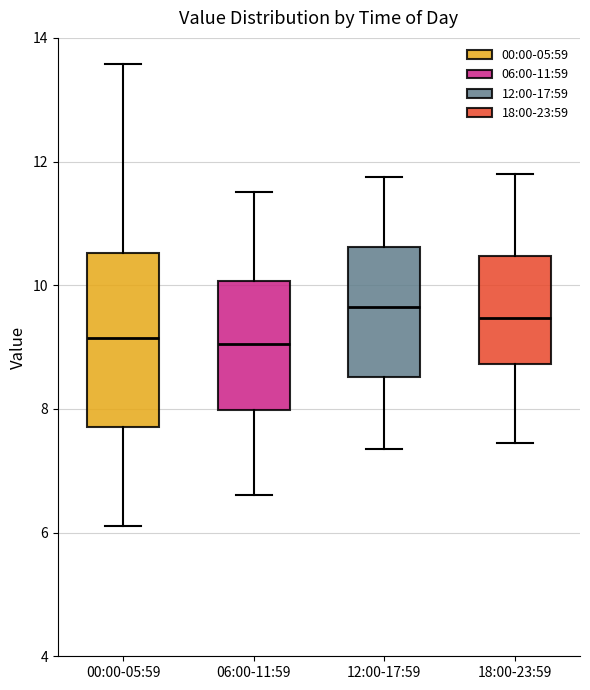

Reading left to right, read every box against the y-axis: the position of its median line, the range the box covers, and the ends of its whiskers. The values are not printed on the chart, so give them approximately, as read against the axis.

00:00-05:59: median 9.2, box 7.8 to 10.6, whiskers 6.2 to 13.6
06:00-11:59: median 9.0, box 8.0 to 10.0, whiskers 6.6 to 11.6
12:00-17:59: median 9.6, box 8.6 to 10.6, whiskers 7.4 to 11.8
18:00-23:59: median 9.4, box 8.8 to 10.4, whiskers 7.4 to 11.8